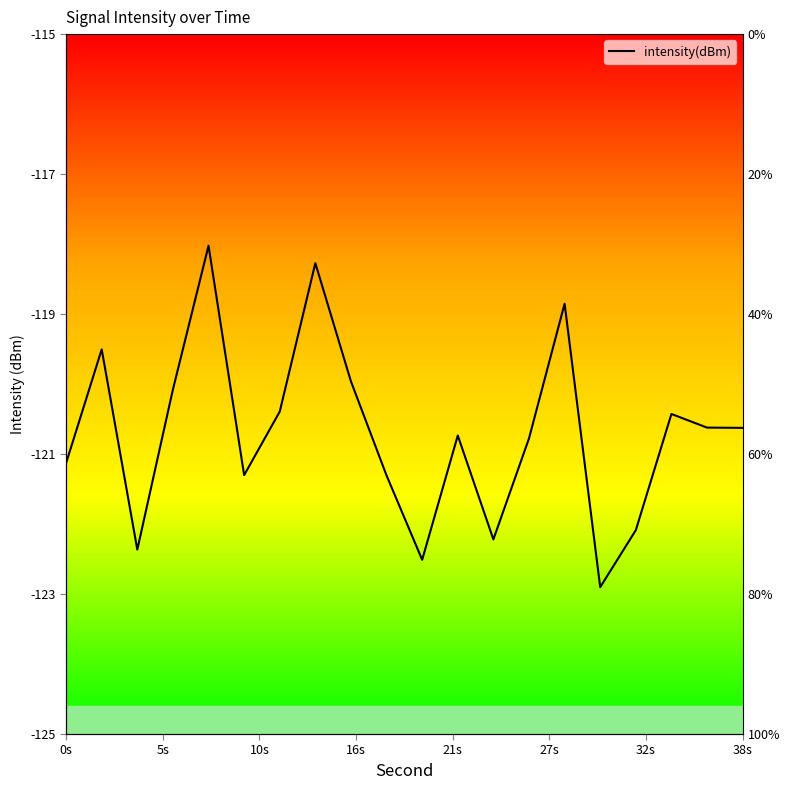

How many points are lower than both their immediate neighbors (excluding endpoints)?

5